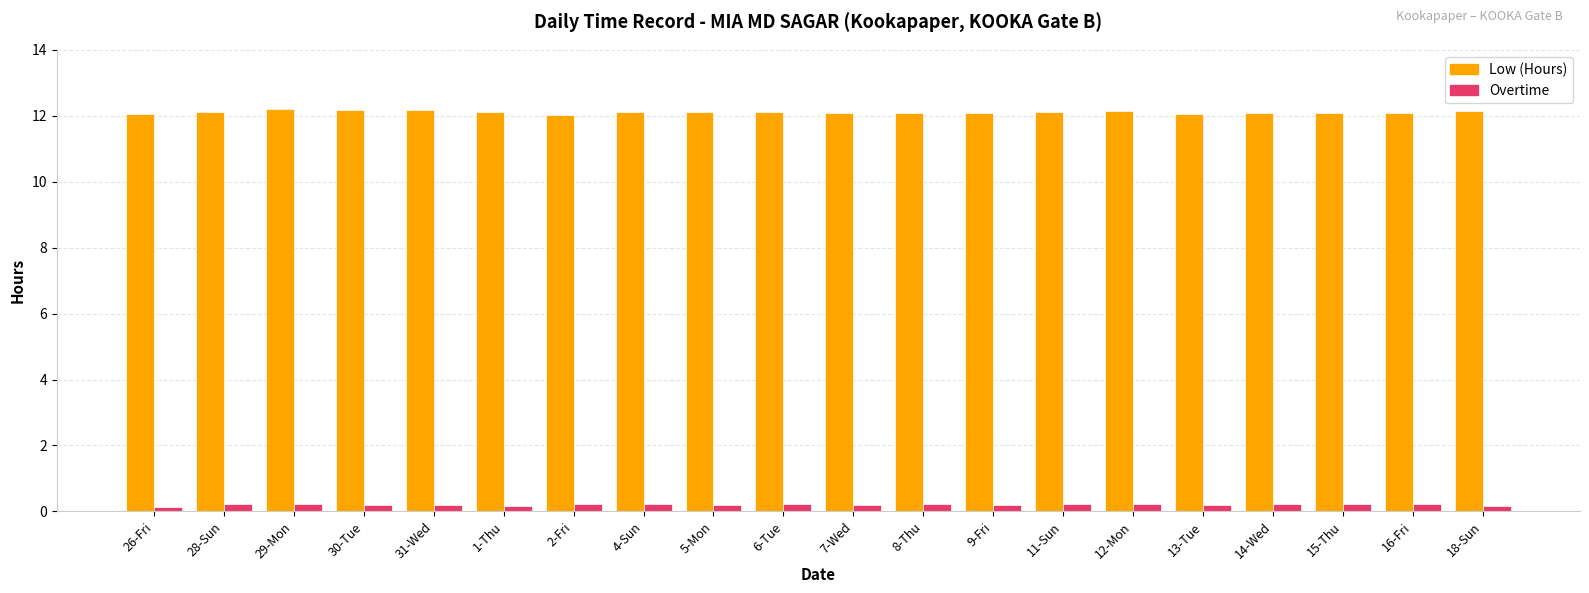

What is the greatest value displayed?

12.2